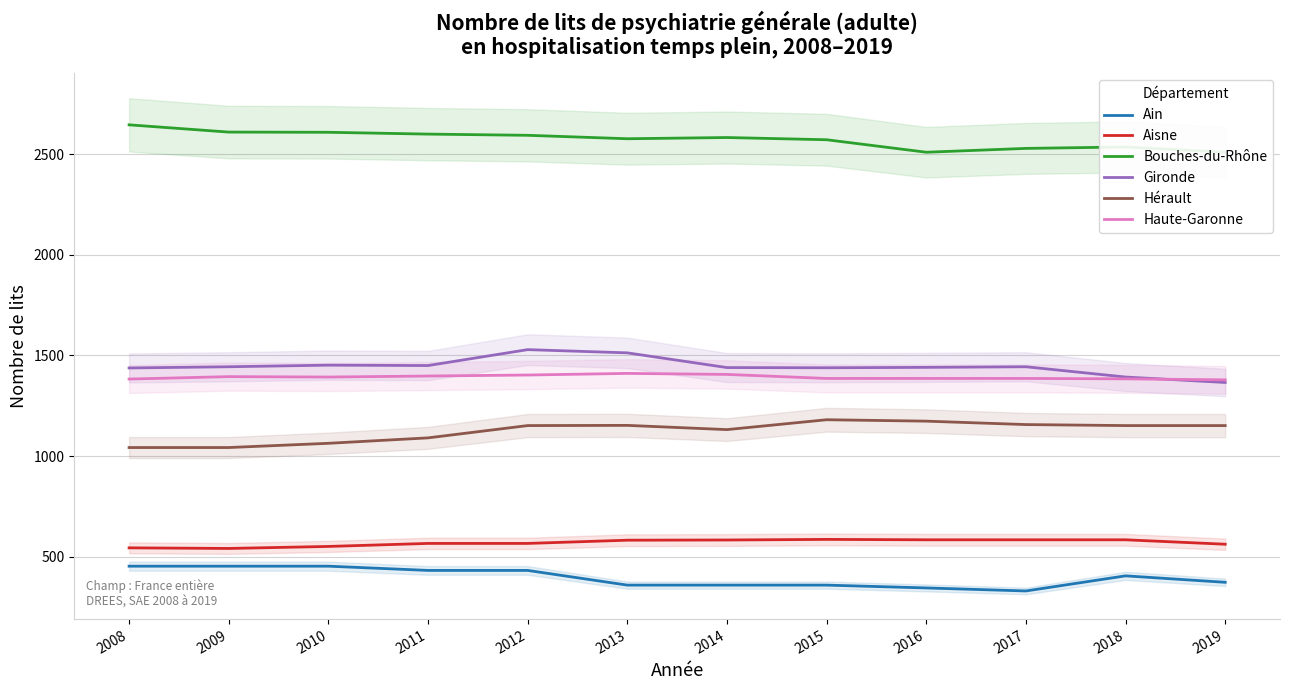

How many Ain values are between 360 and 454?

10